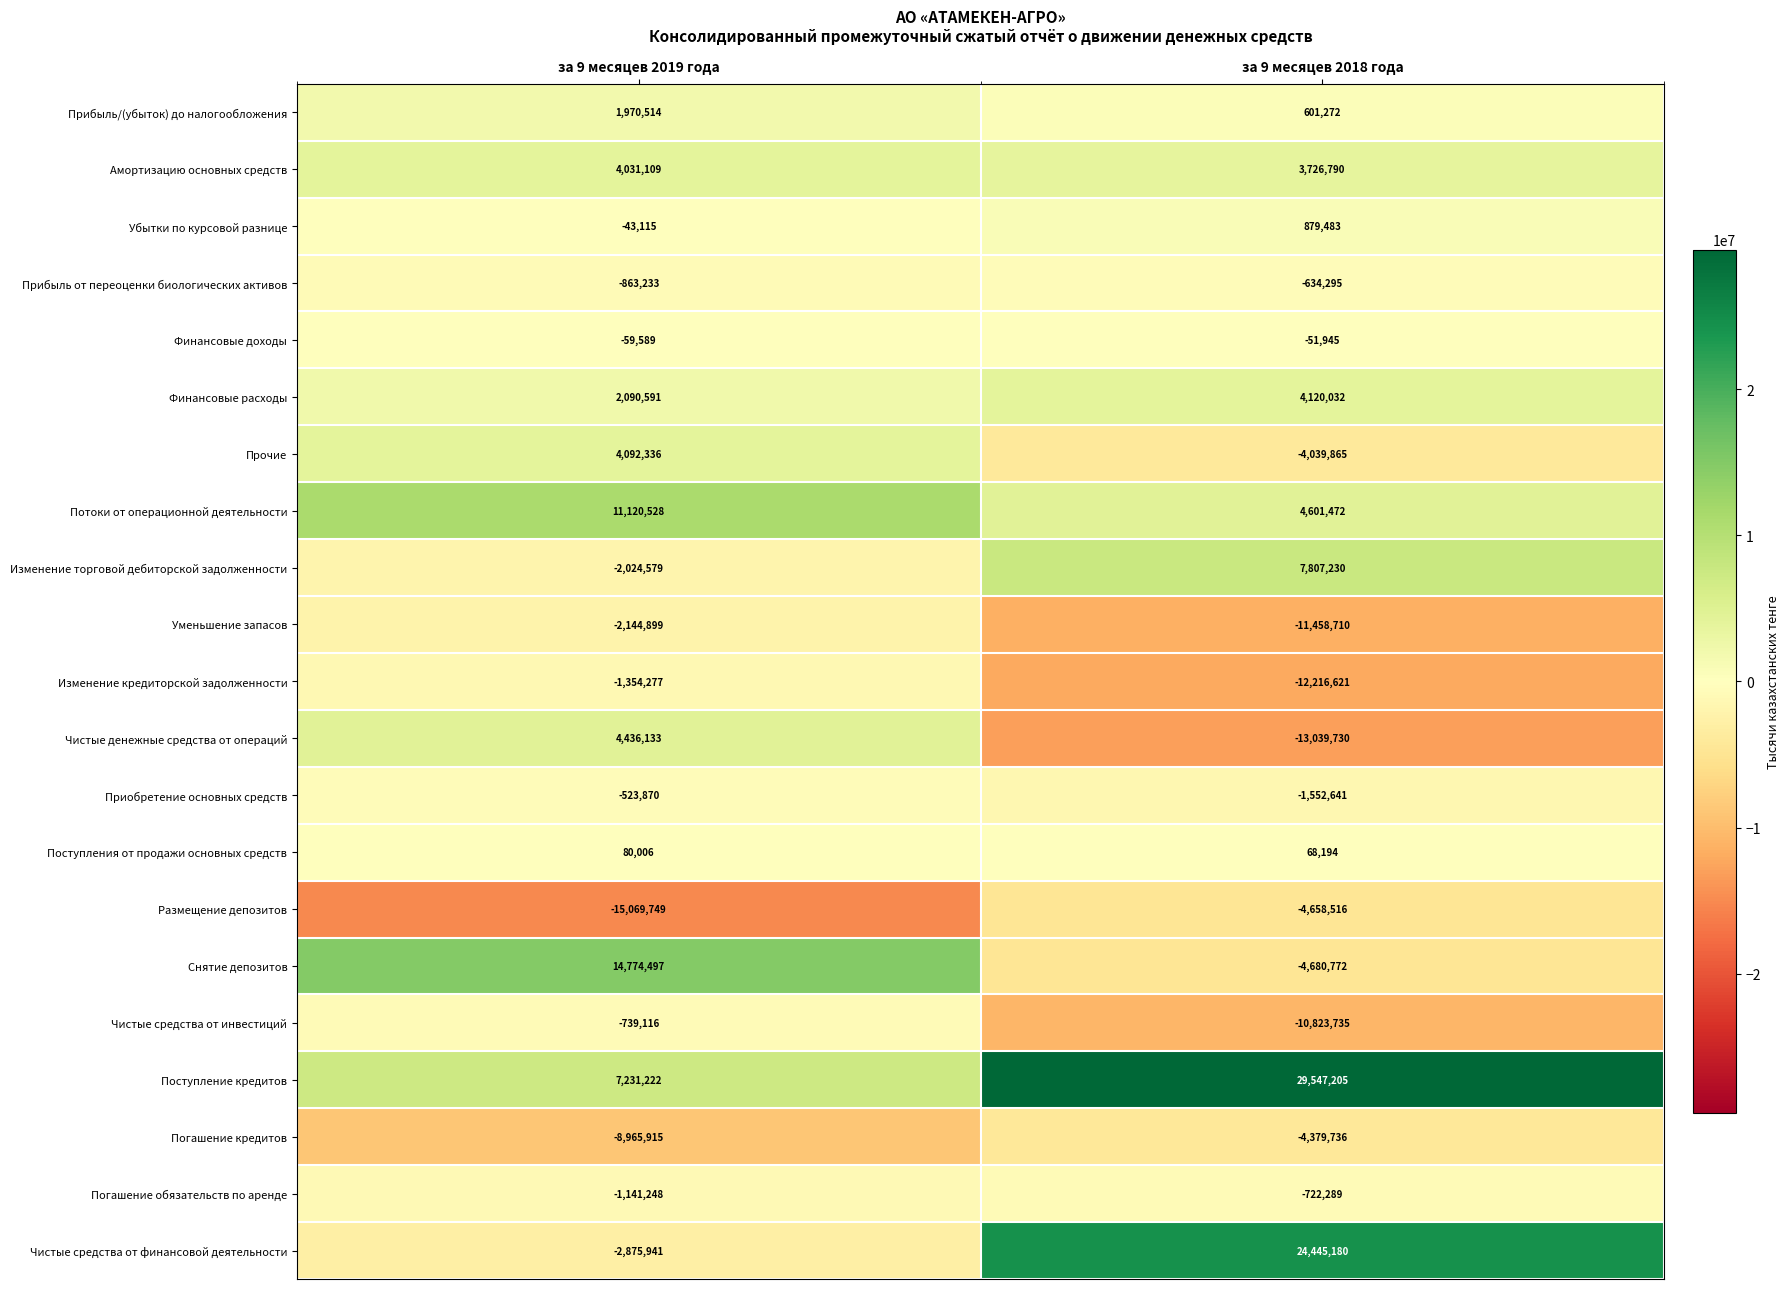

What is the average value of the Амортизацию основных средств series?

3878950